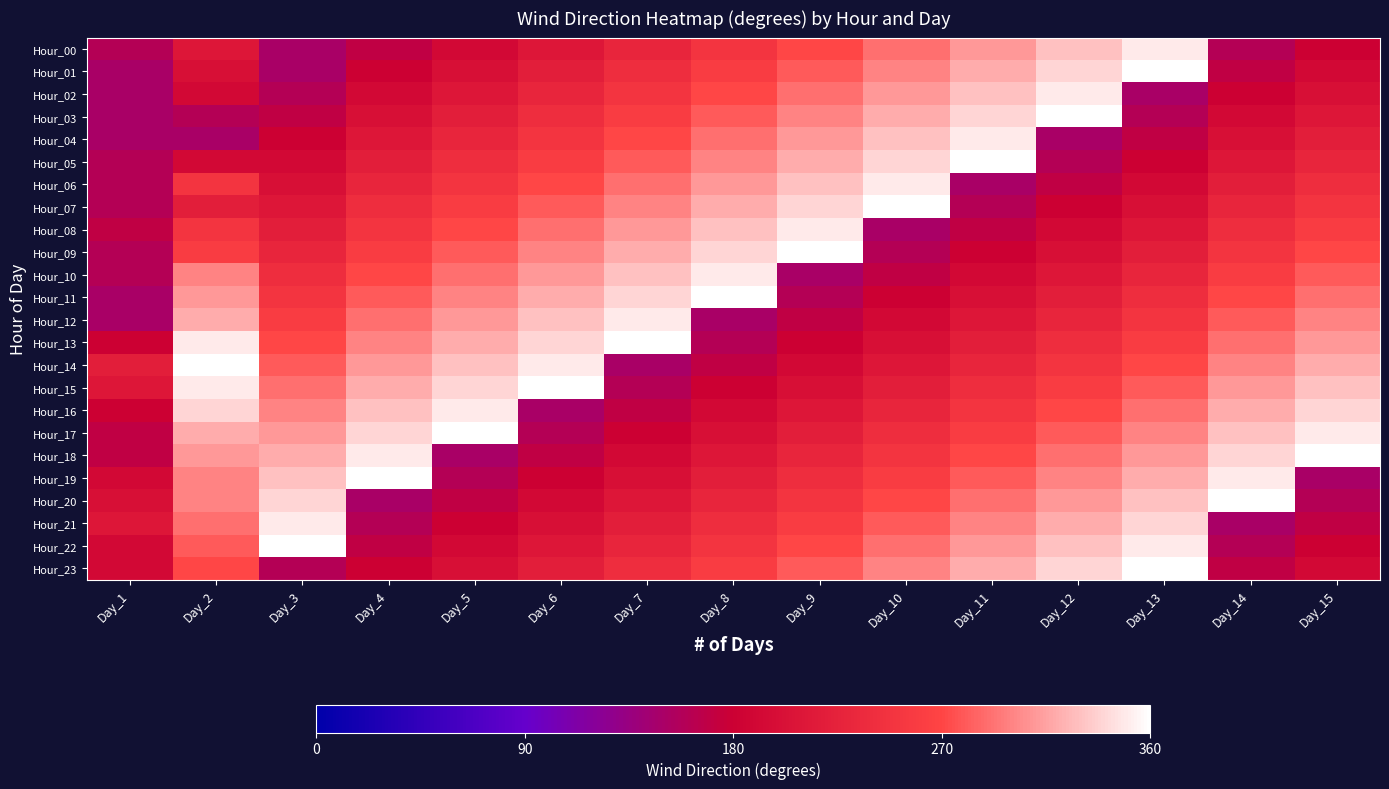

List the series in order of their peak value, lowest first.

Hour_00, Hour_02, Hour_04, Hour_06, Hour_08, Hour_10, Hour_12, Hour_16, Hour_21, Hour_01, Hour_03, Hour_05, Hour_07, Hour_09, Hour_11, Hour_13, Hour_14, Hour_15, Hour_17, Hour_18, Hour_19, Hour_20, Hour_22, Hour_23